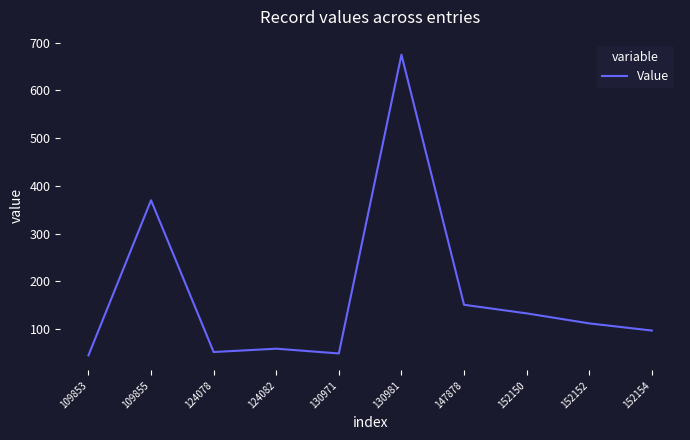

How many values are below 112?

5